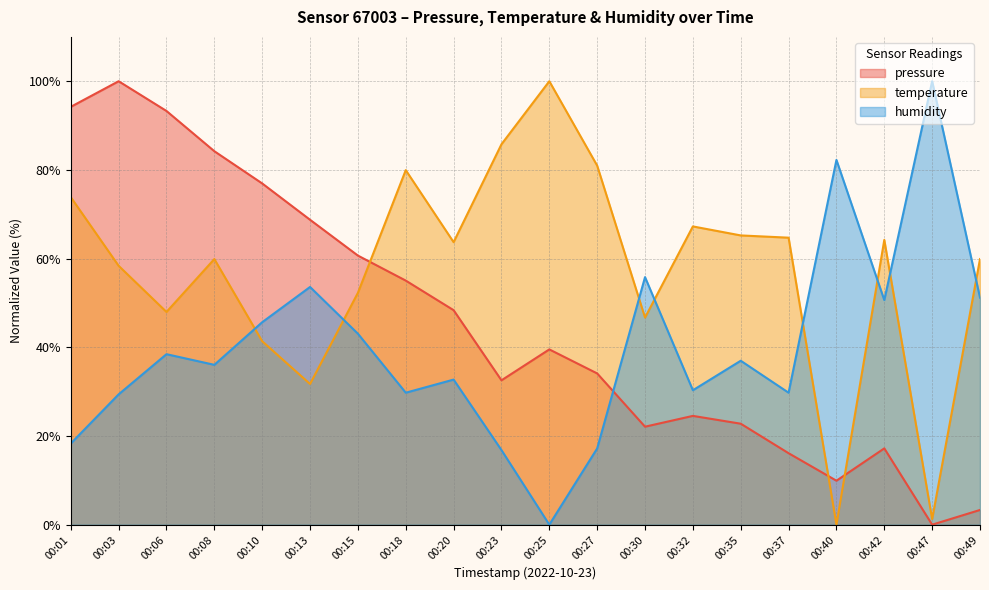

What is the maximum value for pressure?

100.0